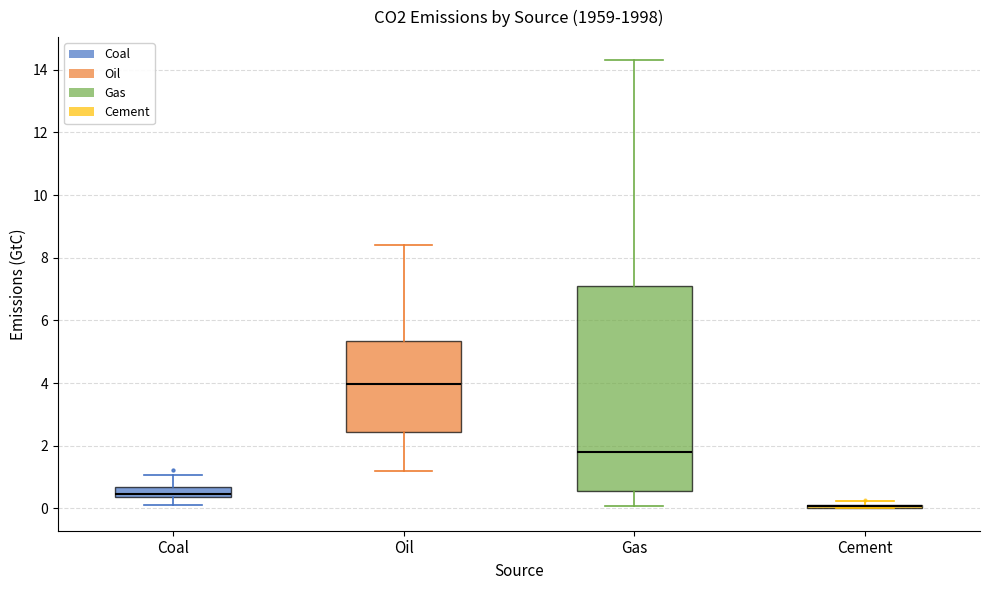

Which box is the tallest, from its lower edge to its upper edge?

Gas